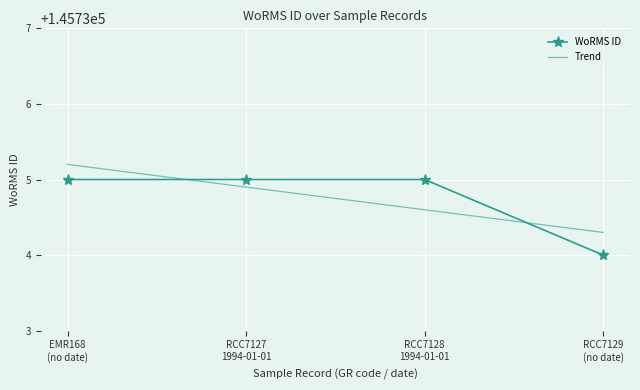

The chart shows a value of 145735 at EMR168 (no date). True or false?

True